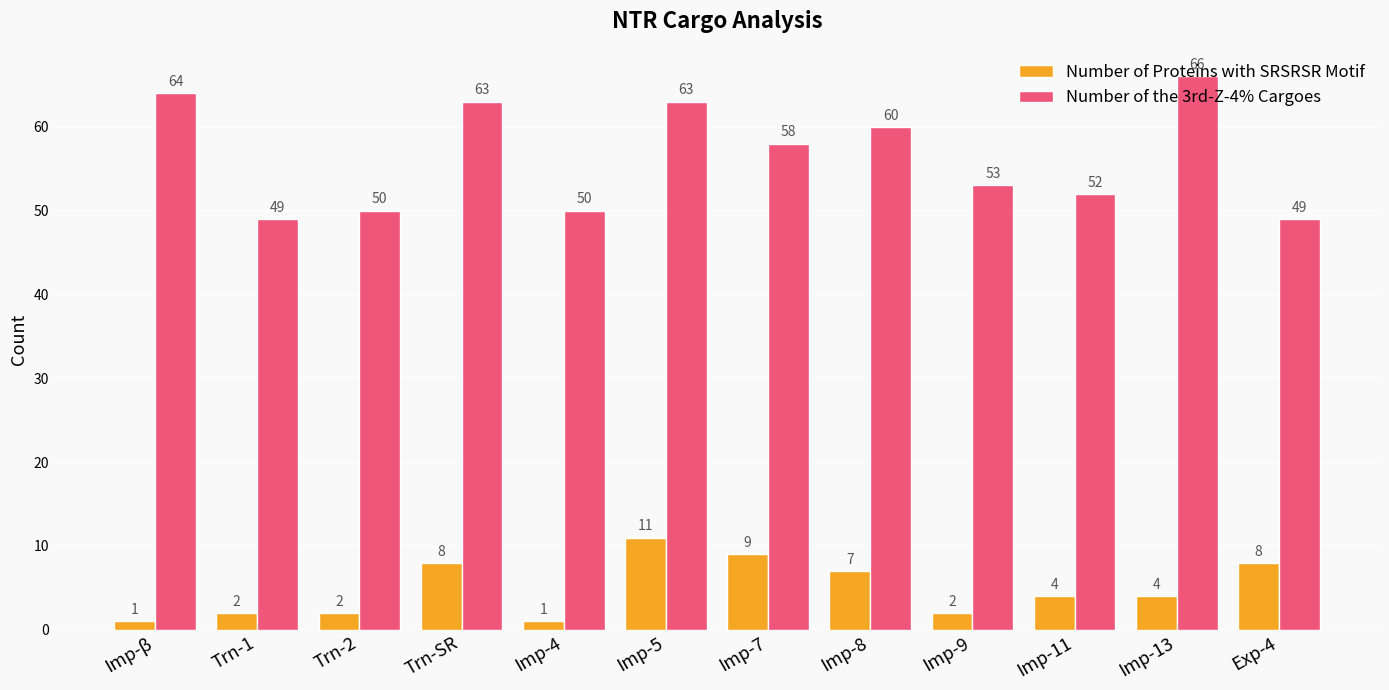

Reading right to left, list all the values displayed in this chart.

Number of Proteins with SRSRSR Motif: Exp-4=8	Imp-13=4	Imp-11=4	Imp-9=2	Imp-8=7	Imp-7=9	Imp-5=11	Imp-4=1	Trn-SR=8	Trn-2=2	Trn-1=2	Imp-β=1
Number of the 3rd-Z-4% Cargoes: Exp-4=49	Imp-13=66	Imp-11=52	Imp-9=53	Imp-8=60	Imp-7=58	Imp-5=63	Imp-4=50	Trn-SR=63	Trn-2=50	Trn-1=49	Imp-β=64